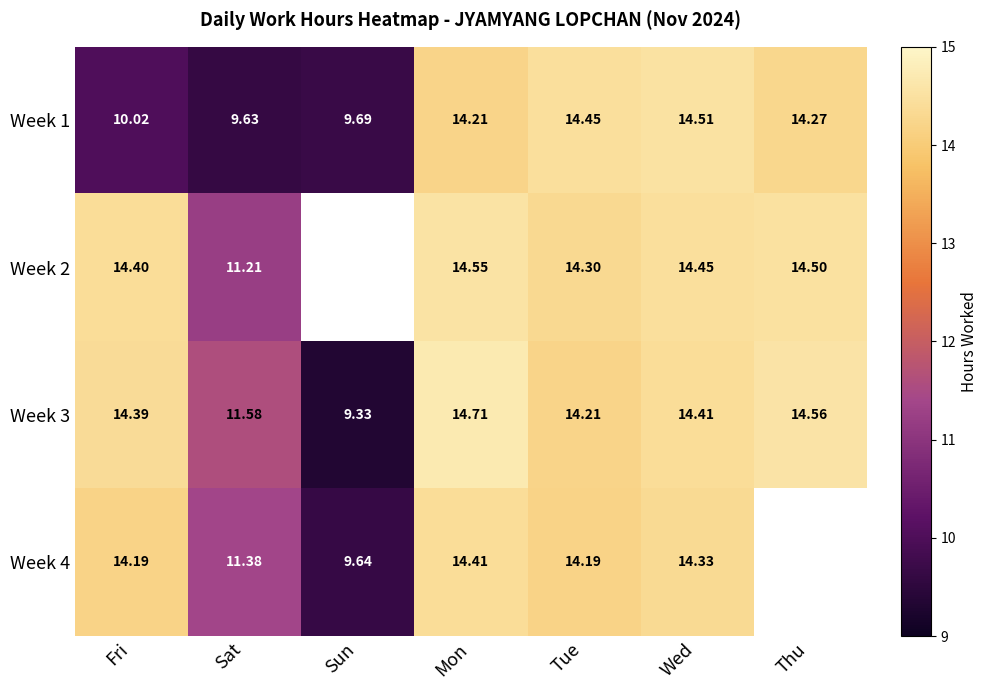

What is the sum of the Week 4 values at Tue and Sun?

23.8